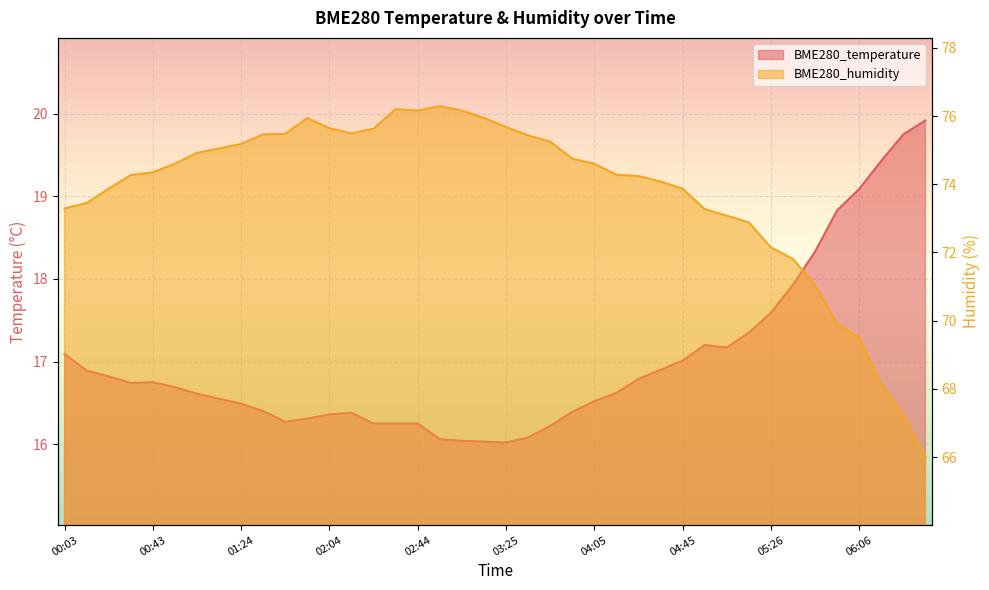

List the series in order of their overall mean, highest first.

BME280_humidity, BME280_temperature